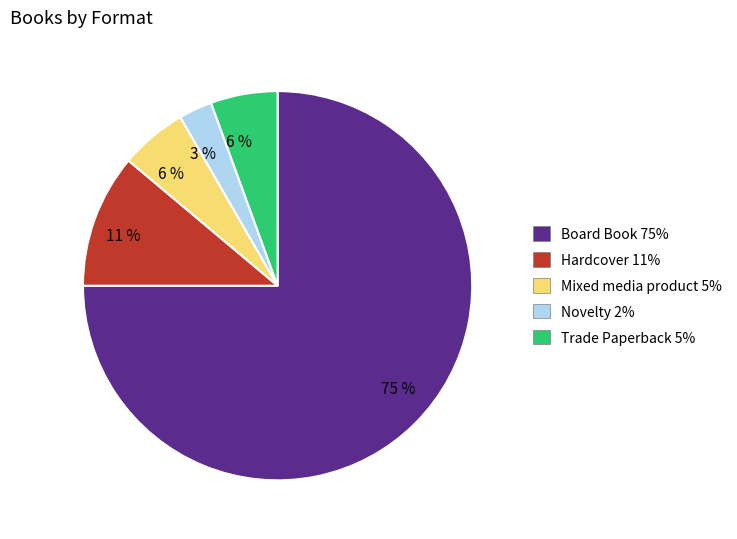

Is the sum of Board Book 75% and Trade Paperback 5% greater than half?

Yes